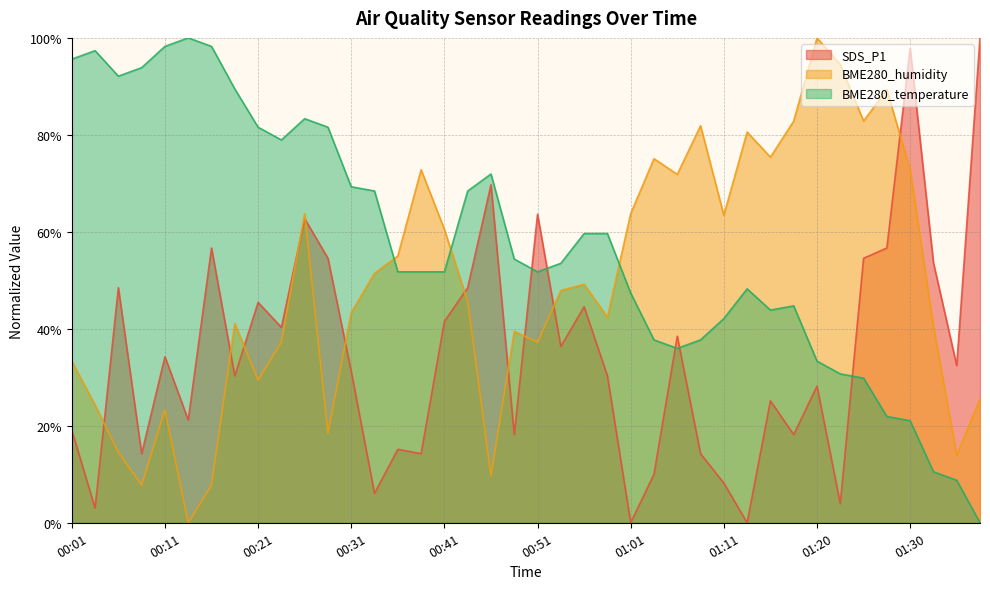

Reading left to right, extract all data points from this chart.

SDS_P1: 00:01=19.1	00:04=3.0	00:06=48.5	00:09=14.2	00:11=34.2	00:14=21.2	00:16=56.7	00:19=30.3	00:21=45.5	00:24=40.3	00:26=62.7	00:29=54.5	00:31=31.2	00:34=6.1	00:36=15.2	00:38=14.2	00:41=41.5	00:43=48.5	00:46=69.7	00:48=18.2	00:51=63.6	00:53=36.4	00:56=44.5	00:58=30.3	01:01=0.0	01:03=10.0	01:06=38.5	01:08=14.2	01:11=8.2	01:13=0.0	01:16=25.2	01:18=18.2	01:20=28.2	01:23=3.9	01:25=54.5	01:28=56.7	01:30=97.9	01:33=53.6	01:35=32.4	01:38=100.0
BME280_humidity: 00:01=33.3	00:04=24.3	00:06=14.6	00:09=7.8	00:11=23.3	00:14=0.0	00:16=7.8	00:19=41.1	00:21=29.4	00:24=37.2	00:26=63.8	00:29=18.4	00:31=43.4	00:34=51.5	00:36=55.0	00:38=72.8	00:41=60.5	00:43=45.6	00:46=9.7	00:48=39.5	00:51=37.2	00:53=47.9	00:56=49.2	00:58=42.4	01:01=63.8	01:03=75.1	01:06=71.8	01:08=81.9	01:11=63.4	01:13=80.6	01:16=75.4	01:18=82.8	01:20=100.0	01:23=94.5	01:25=82.8	01:28=89.3	01:30=72.8	01:33=40.5	01:35=13.9	01:38=25.6
BME280_temperature: 00:01=95.6	00:04=97.4	00:06=92.1	00:09=93.9	00:11=98.2	00:14=100.0	00:16=98.2	00:19=89.5	00:21=81.6	00:24=78.9	00:26=83.3	00:29=81.6	00:31=69.3	00:34=68.4	00:36=51.8	00:38=51.8	00:41=51.8	00:43=68.4	00:46=71.9	00:48=54.4	00:51=51.8	00:53=53.5	00:56=59.6	00:58=59.6	01:01=47.4	01:03=37.7	01:06=36.0	01:08=37.7	01:11=42.1	01:13=48.2	01:16=43.9	01:18=44.7	01:20=33.3	01:23=30.7	01:25=29.8	01:28=21.9	01:30=21.1	01:33=10.5	01:35=8.8	01:38=0.0